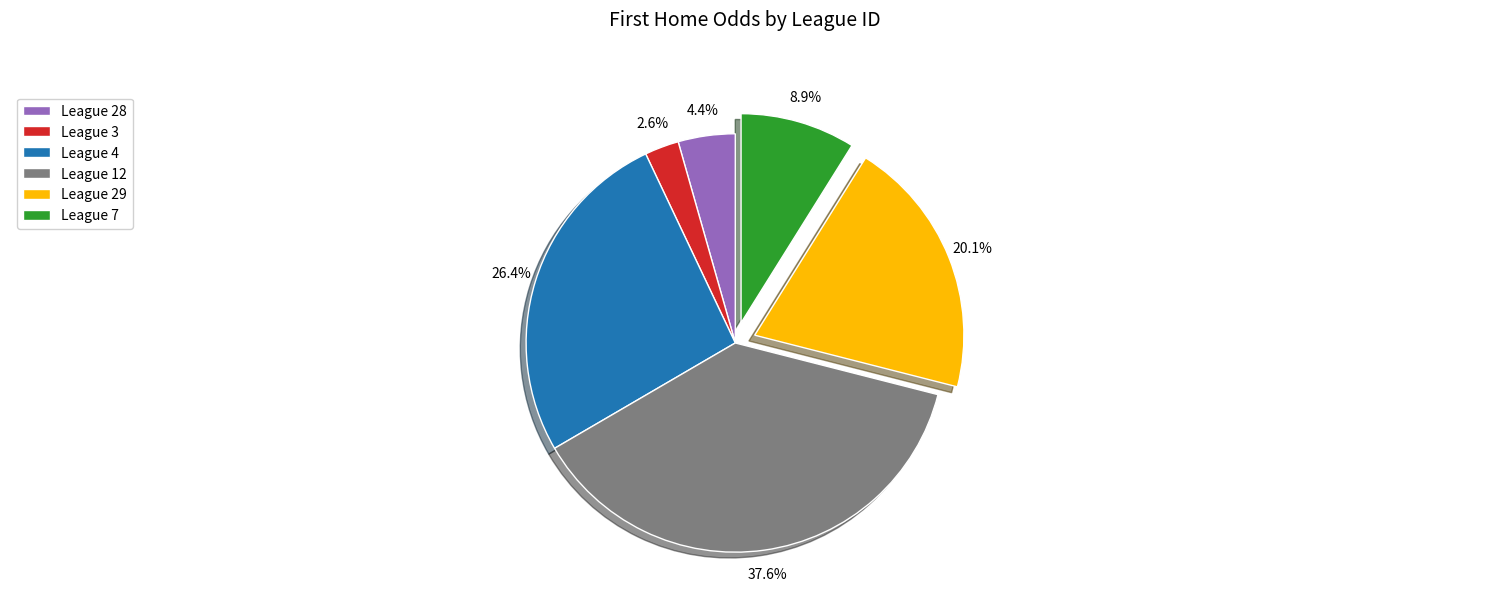

To the nearest percent, what is the average slice percentage?

17%